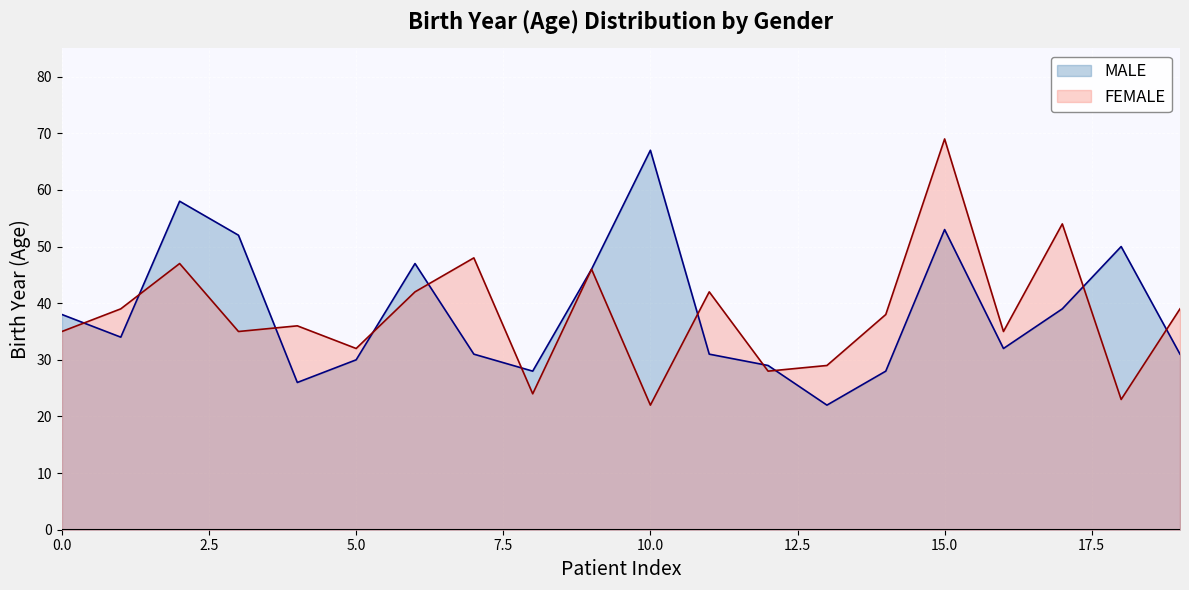

What is the total value across all series at 8?

52